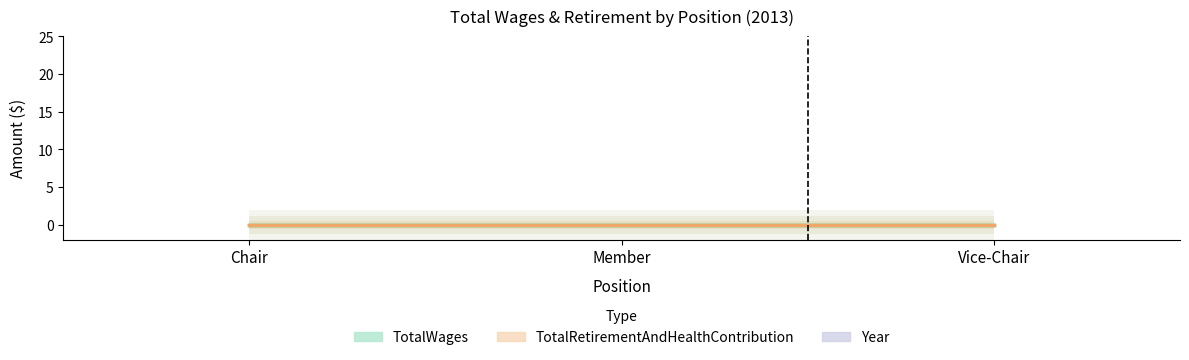

What are all the series names shown in the legend?

TotalWages, TotalRetirementAndHealthContribution, Year